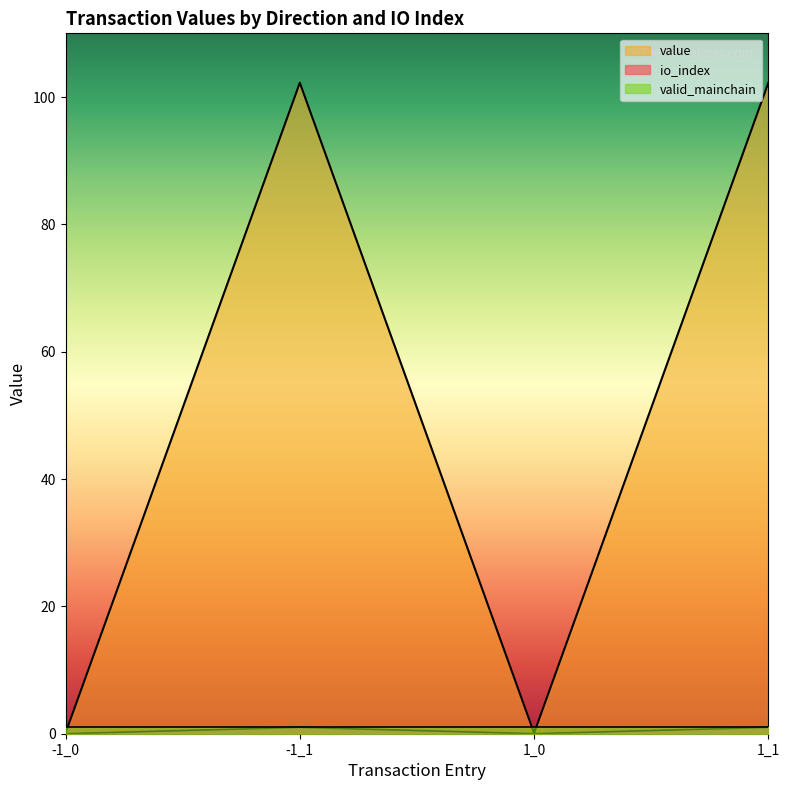

What is the difference between the maximum and minimum values in the value series?

1.0